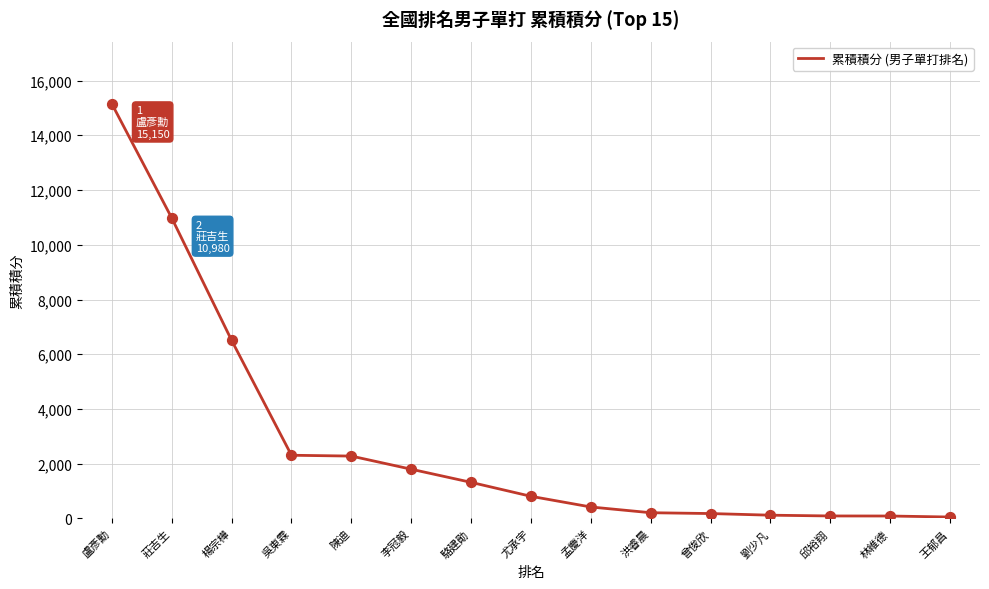

What is the change in value from 莊吉生 to 尤承宇?

-10170